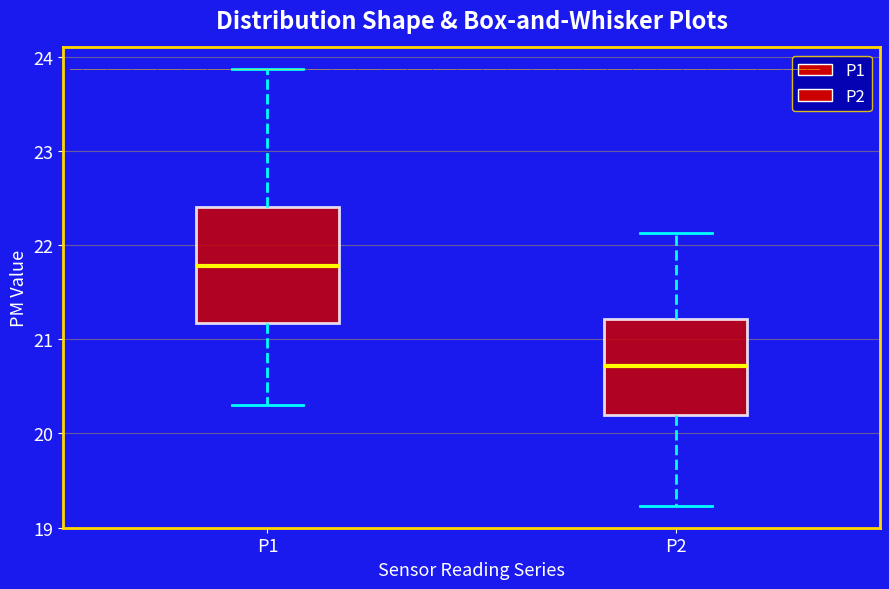

Where does the lower whisker of the box for P2 end on the y-axis? The values are not printed on the chart, so give them approximately, as read against the axis.

19.2